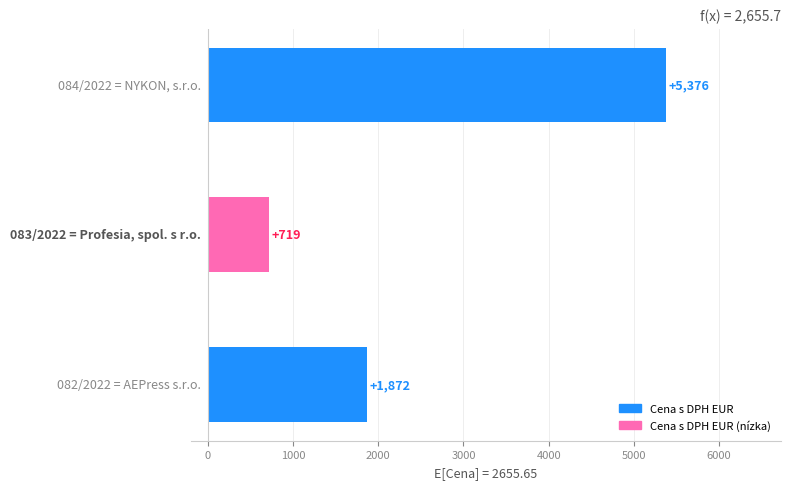

What is the average value?

2655.7